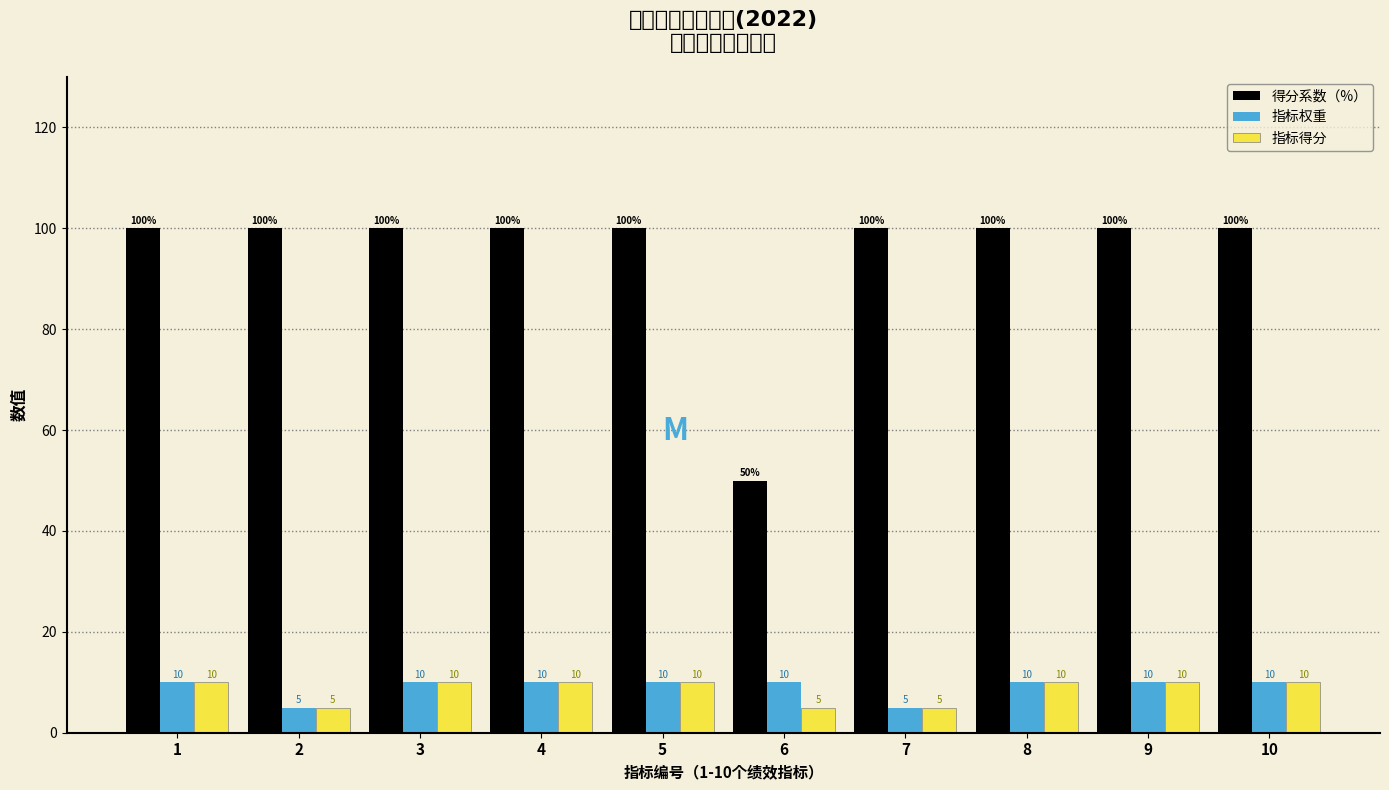

Reading left to right, list all the values displayed in this chart.

得分系数（%）: 1=100	2=100	3=100	4=100	5=100	6=50	7=100	8=100	9=100	10=100
指标权重: 1=10	2=5	3=10	4=10	5=10	6=10	7=5	8=10	9=10	10=10
指标得分: 1=10	2=5	3=10	4=10	5=10	6=5	7=5	8=10	9=10	10=10